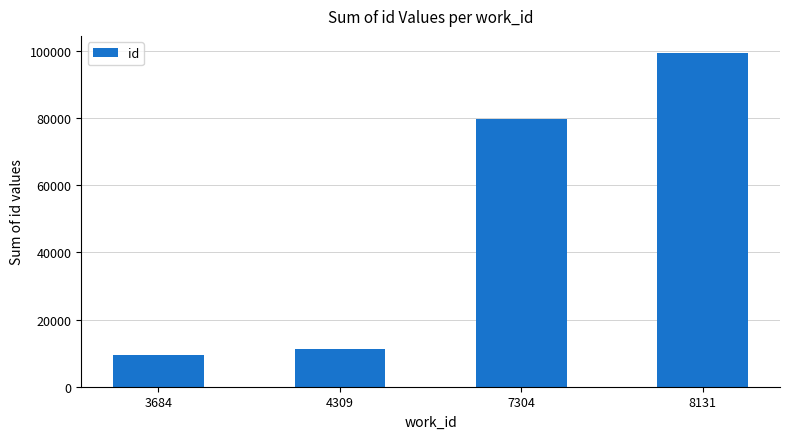

Does the chart contain any negative values?

No